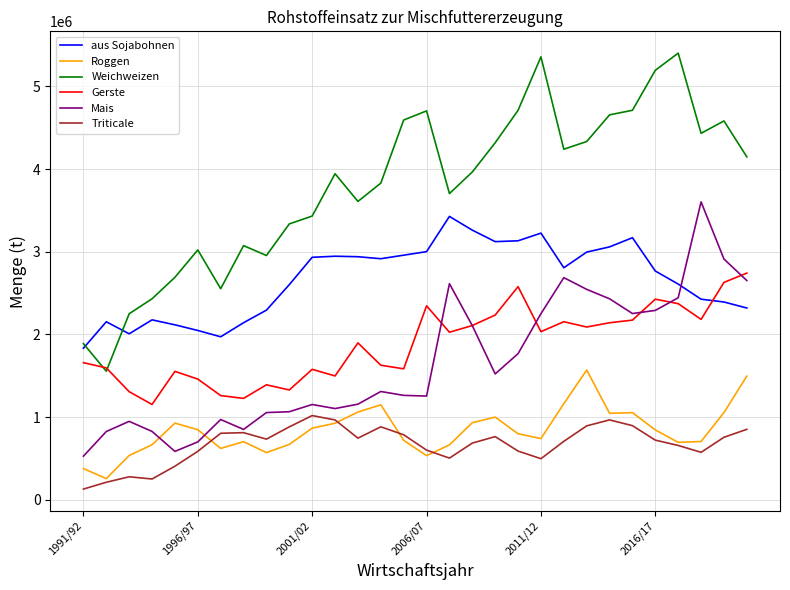

What is the maximum value for Weichweizen?

5402166